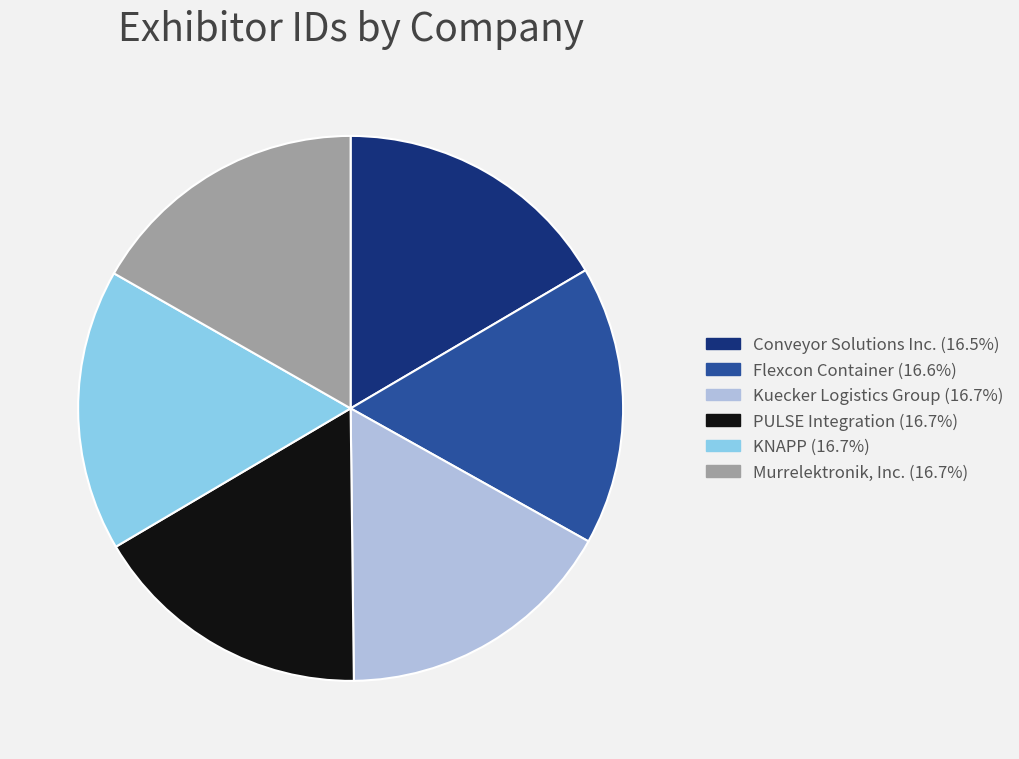

How many slices are in this pie chart?

6